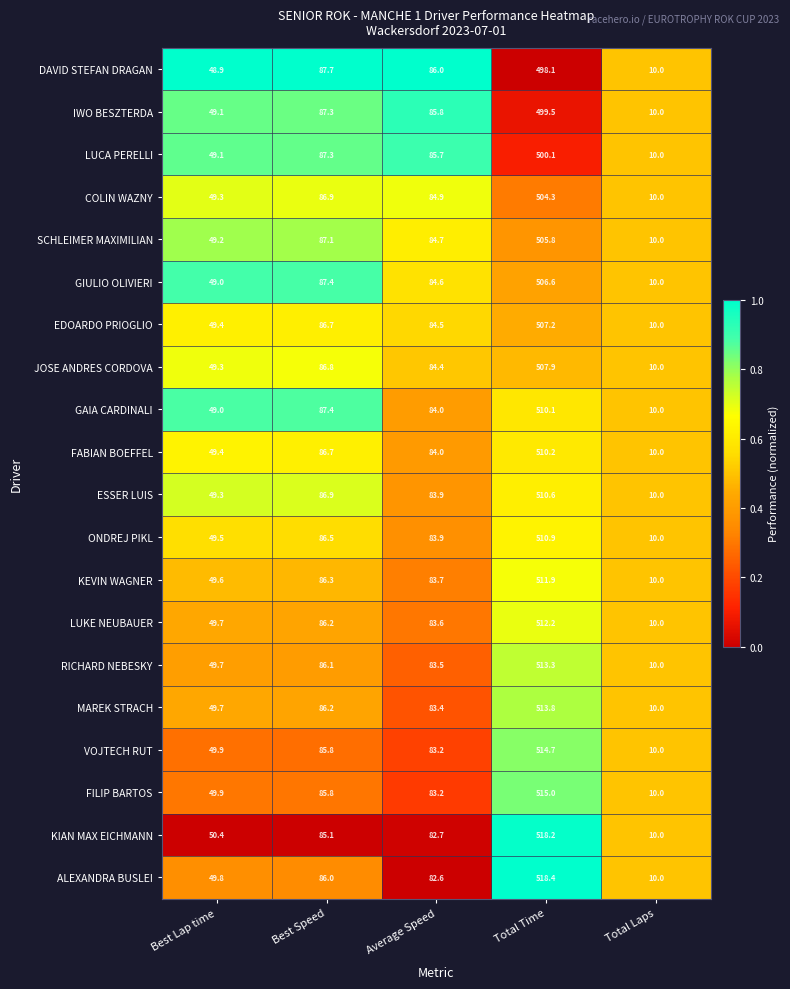

What is the total value across all series at Total Time?

10188.8